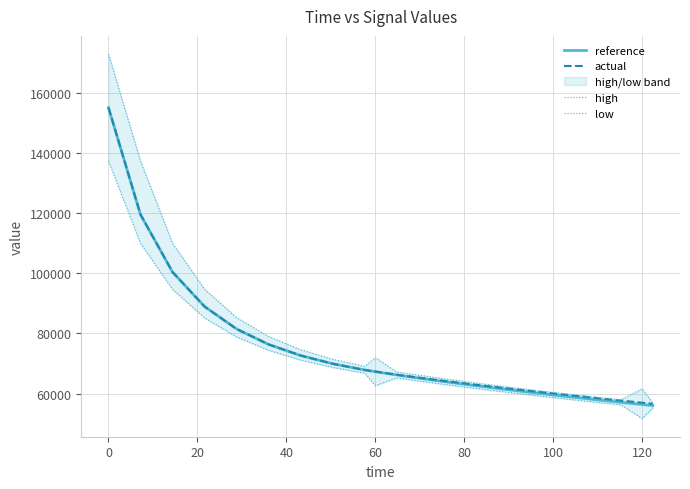

What is the minimum value for actual?

56646.4